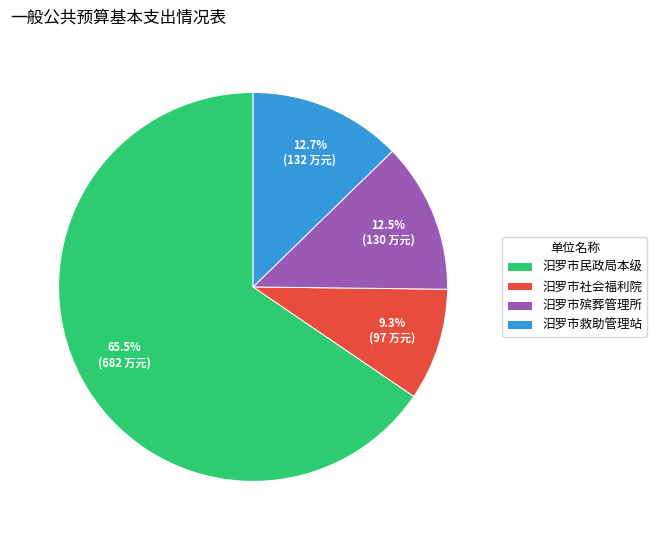

What percentage is NOT represented by 汨罗市社会福利院?

90.7%